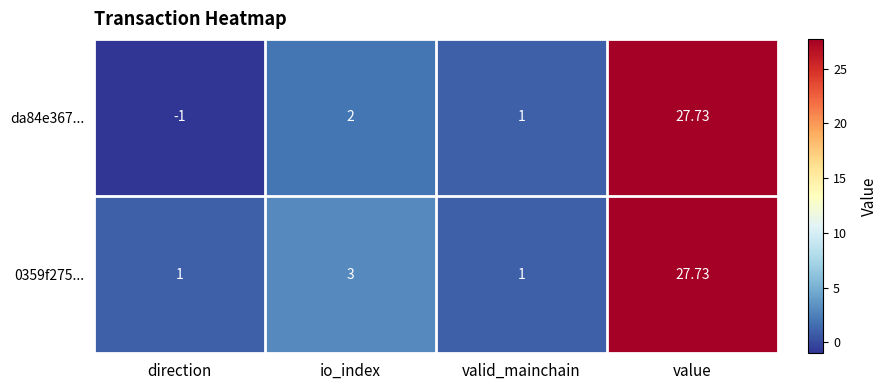

List the labels in order of da84e367... value, largest first.

value, io_index, valid_mainchain, direction